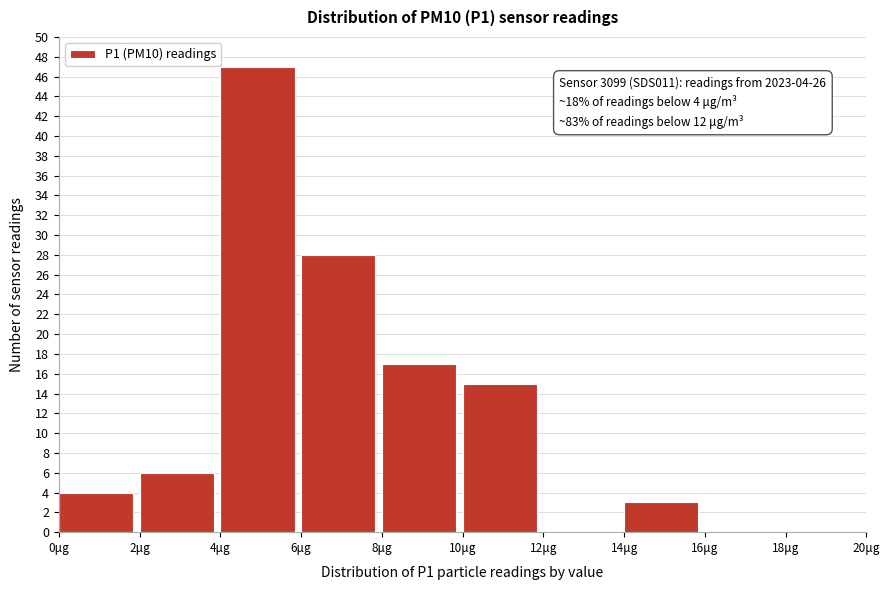

Over which range of the x-axis is the bar tallest?

4 to 6